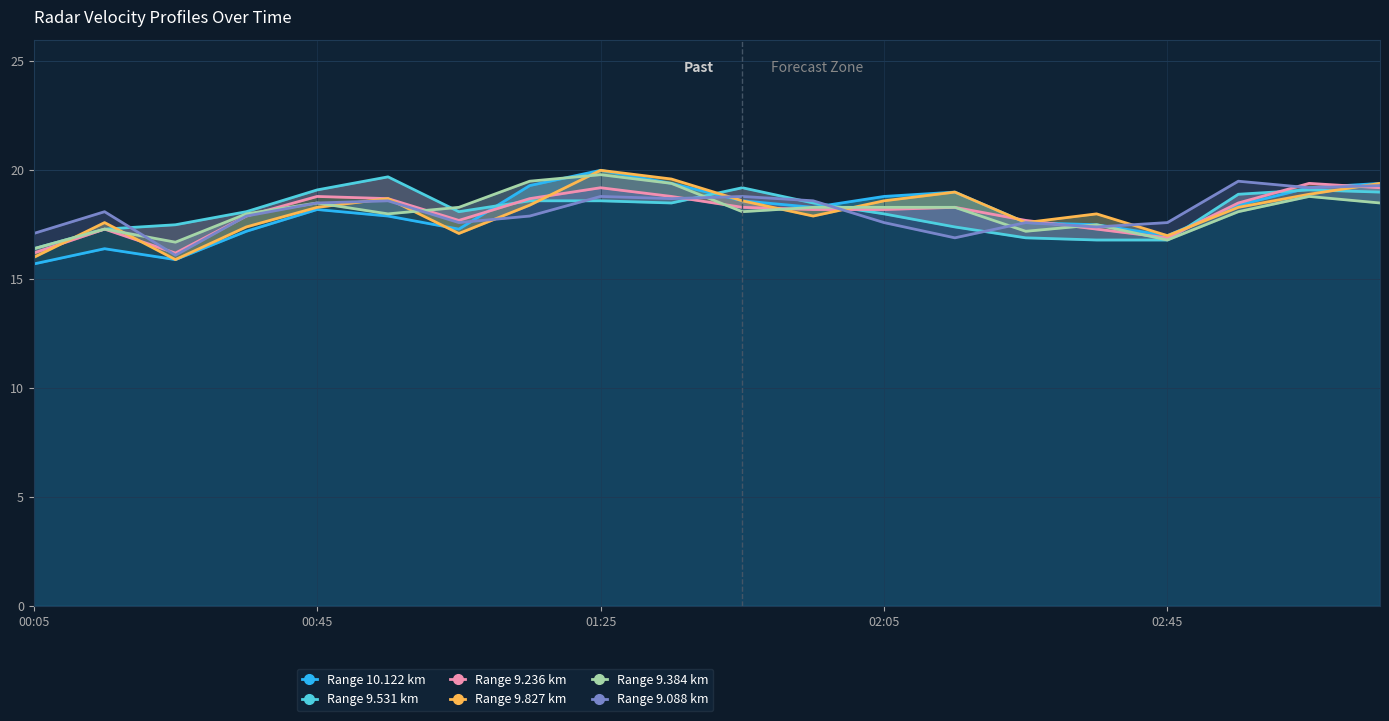

What are all the series names shown in the legend?

10.122, 9.531, 9.236, 9.827, 9.384, 9.088